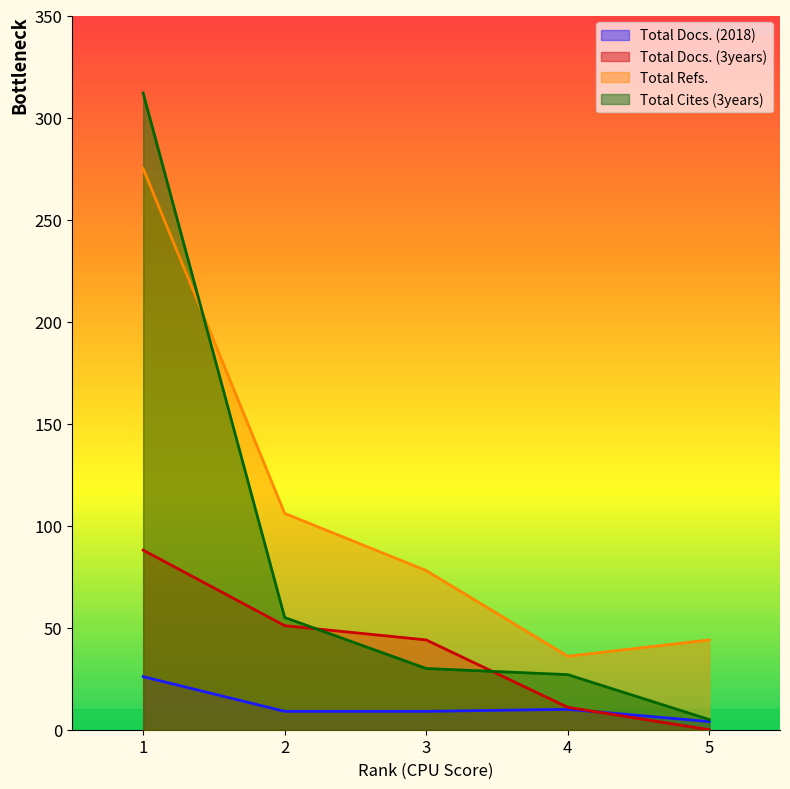

Is it true that Total Docs. (3years) equals 87 at 2?

False